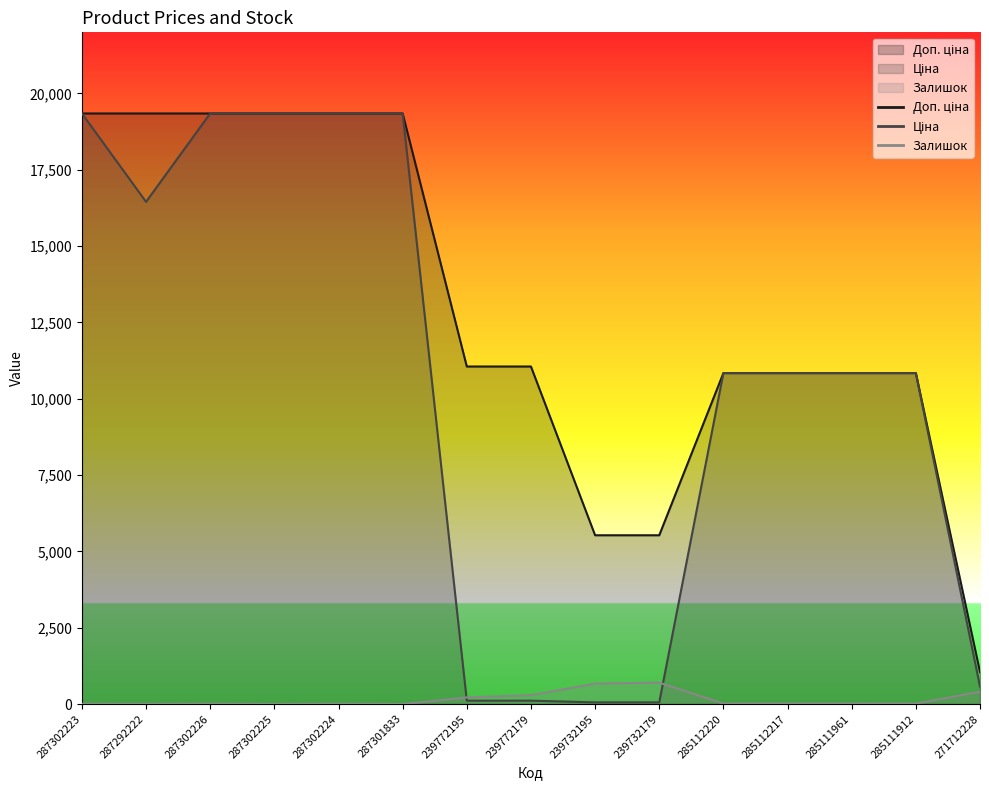

How many intersections are there between Залишок and Ціна?

2